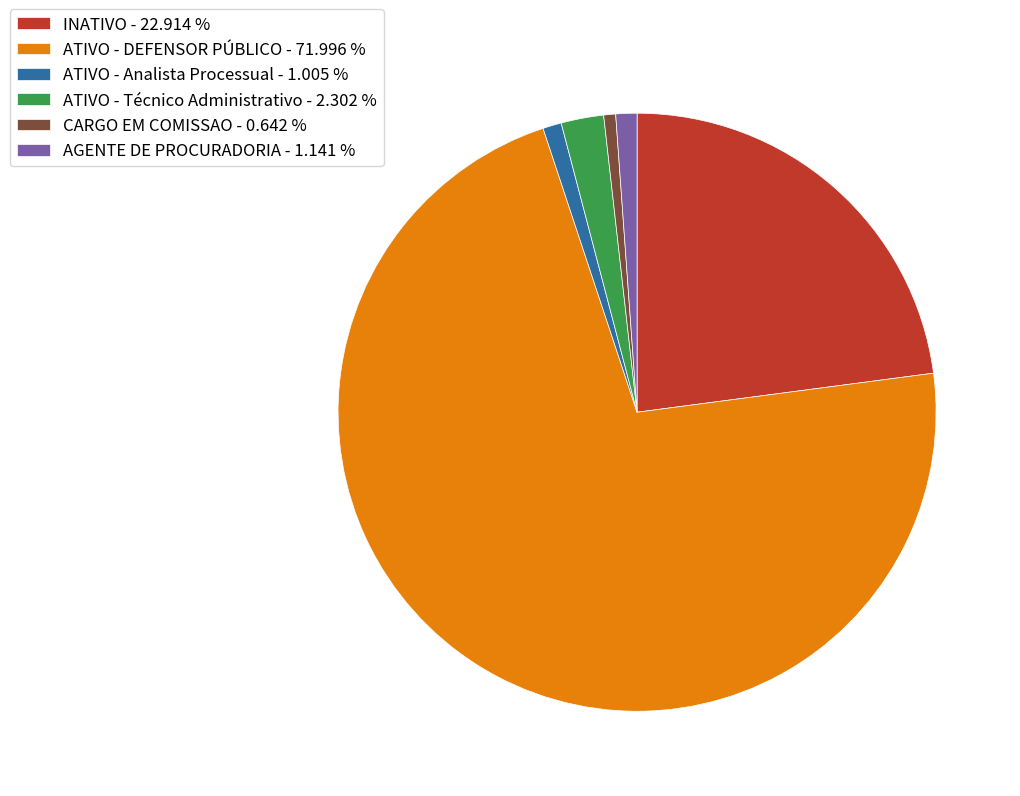

Which category has the biggest portion of the pie?

ATIVO - DEFENSOR PÚBLICO - 71.996 %